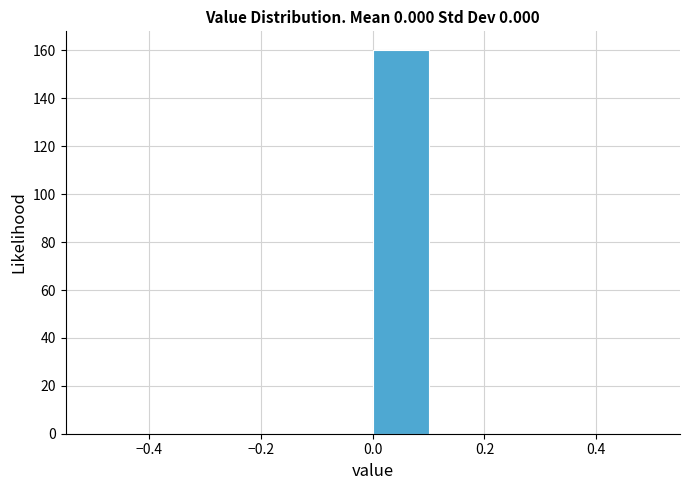

Reading left to right, transcribe this chart: for each bar, give the range it covers on the x-axis and its height. The values are not printed on the chart, so give them approximately, as read against the axis.

-0.5 to -0.4: 0
-0.4 to -0.3: 0
-0.3 to -0.2: 0
-0.2 to -0.1: 0
-0.1 to 0.0: 0
0.0 to 0.1: 160
0.1 to 0.2: 0
0.2 to 0.3: 0
0.3 to 0.4: 0
0.4 to 0.5: 0